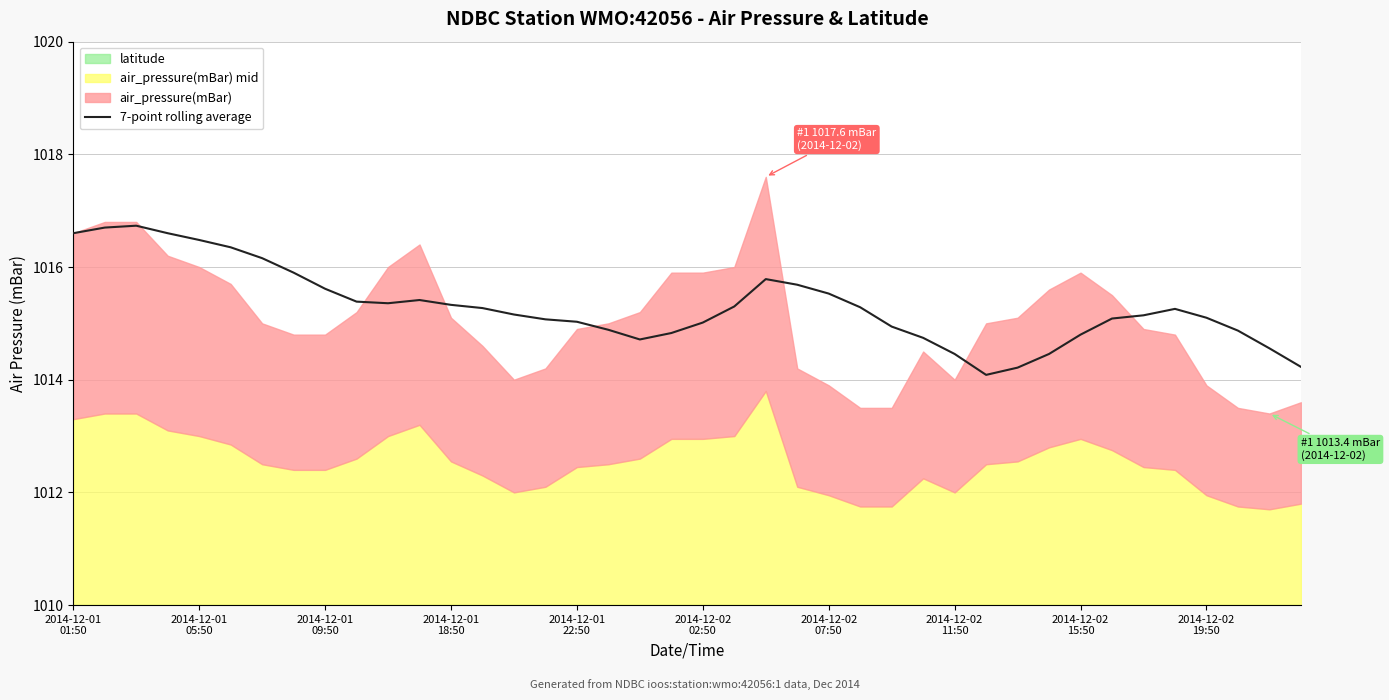

What is the lowest value of the 7-point rolling average series?

1014.1